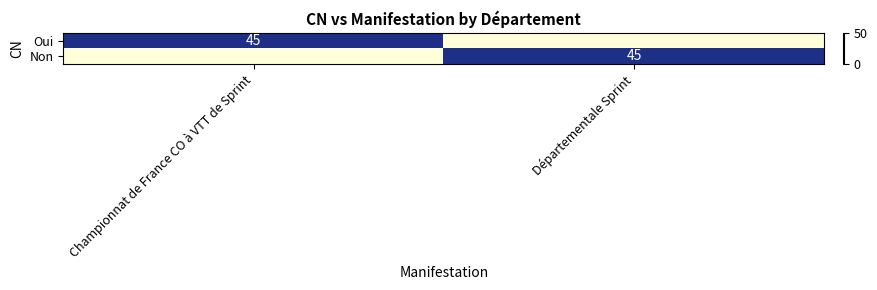

True or false: Non has a value of 45 at Départementale Sprint.

True